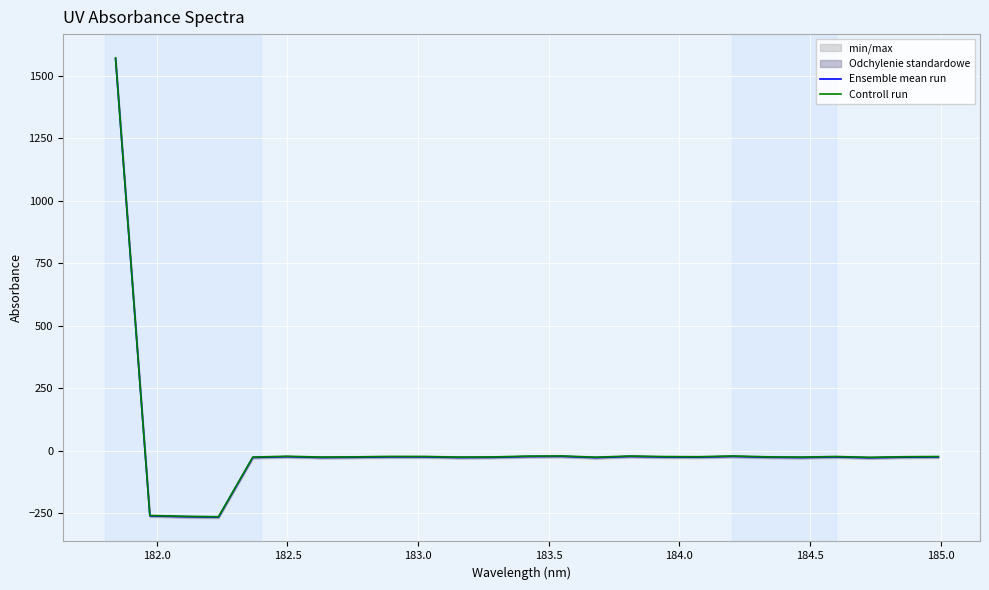

True or false: Controll run has more than 1 interior local peaks.

True